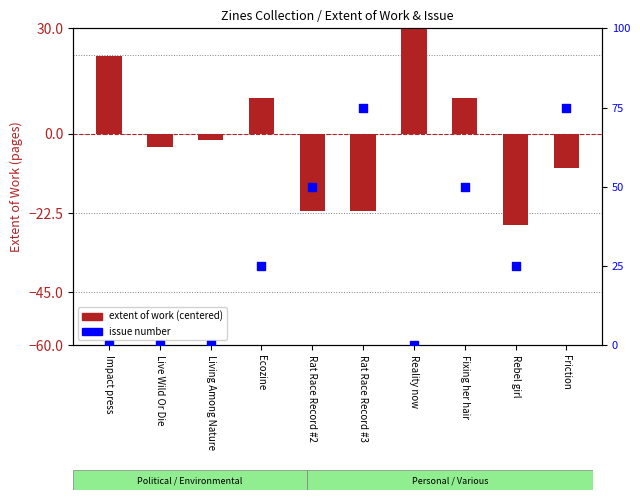

Which series reaches the maximum Y coordinate?

extent of work (centered)